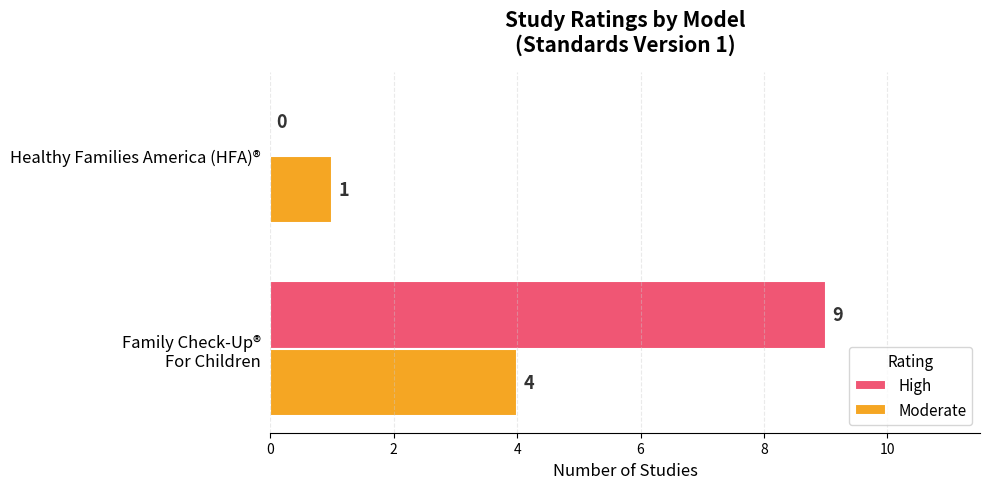

The value of High at Healthy Families America (HFA)® is 0. True or false?

True